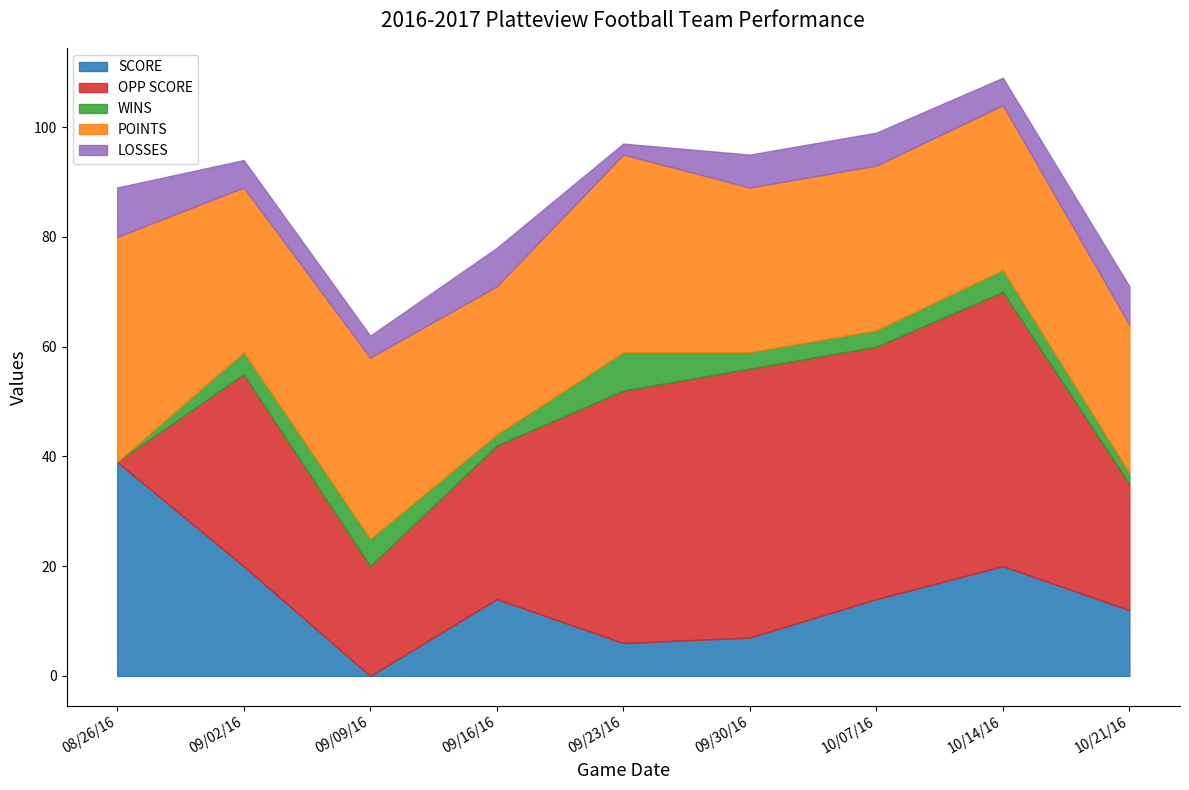

True or false: OPP SCORE and LOSSES cross at least once.

True